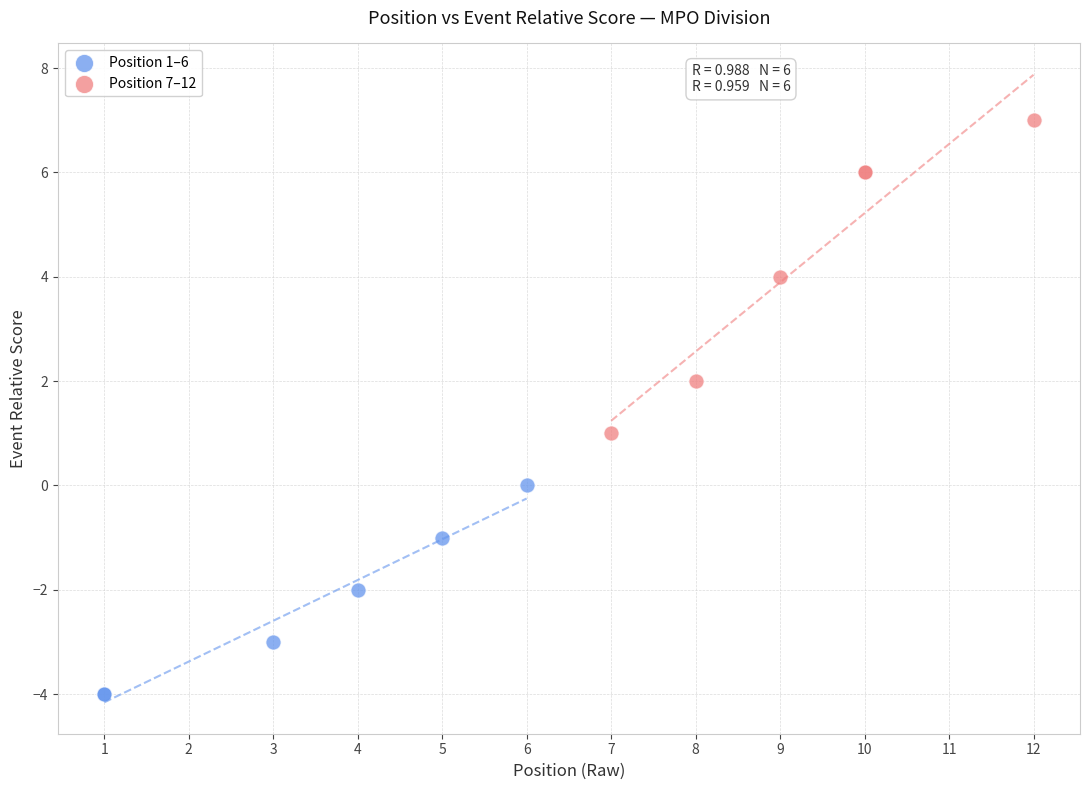

Which series contains the lowest Y value?

Position 1–6